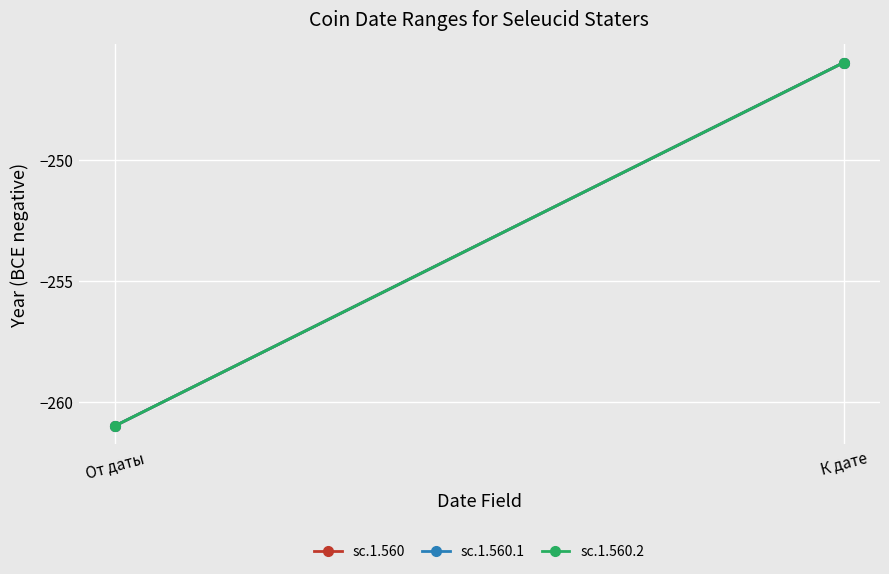

What is the approximate value of sc.1.560.1 at К дате?

-246